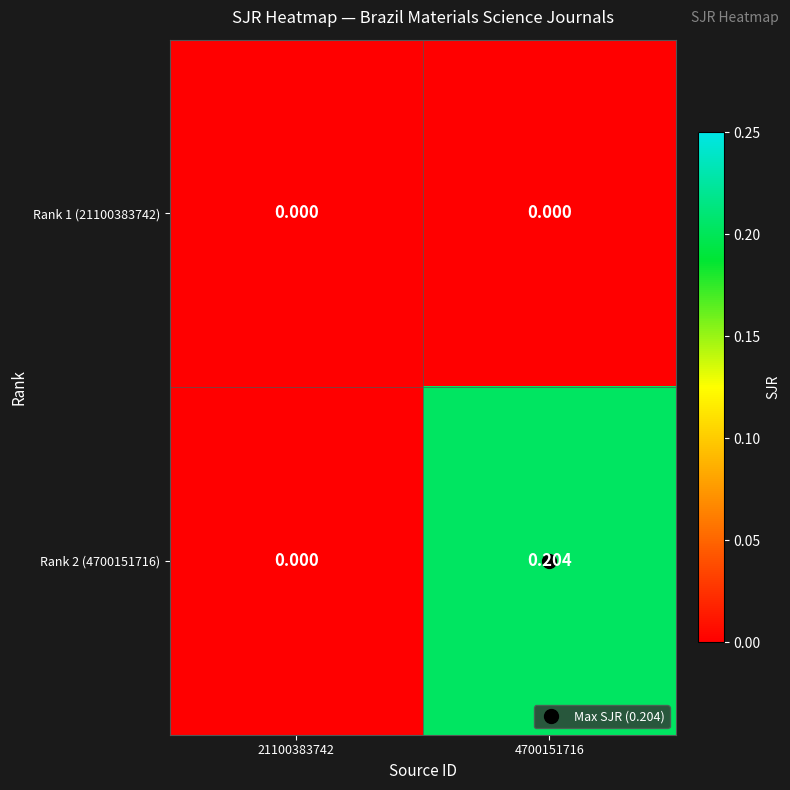

How many categories are shown in the chart?

2